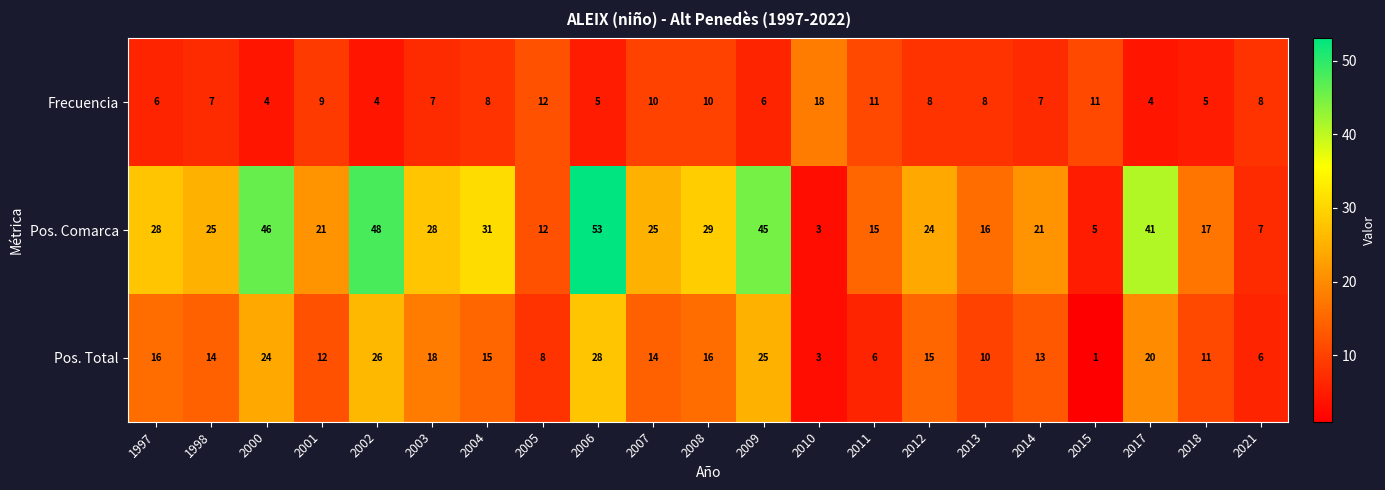

What value does the Frecuencia series have at 2001?

9